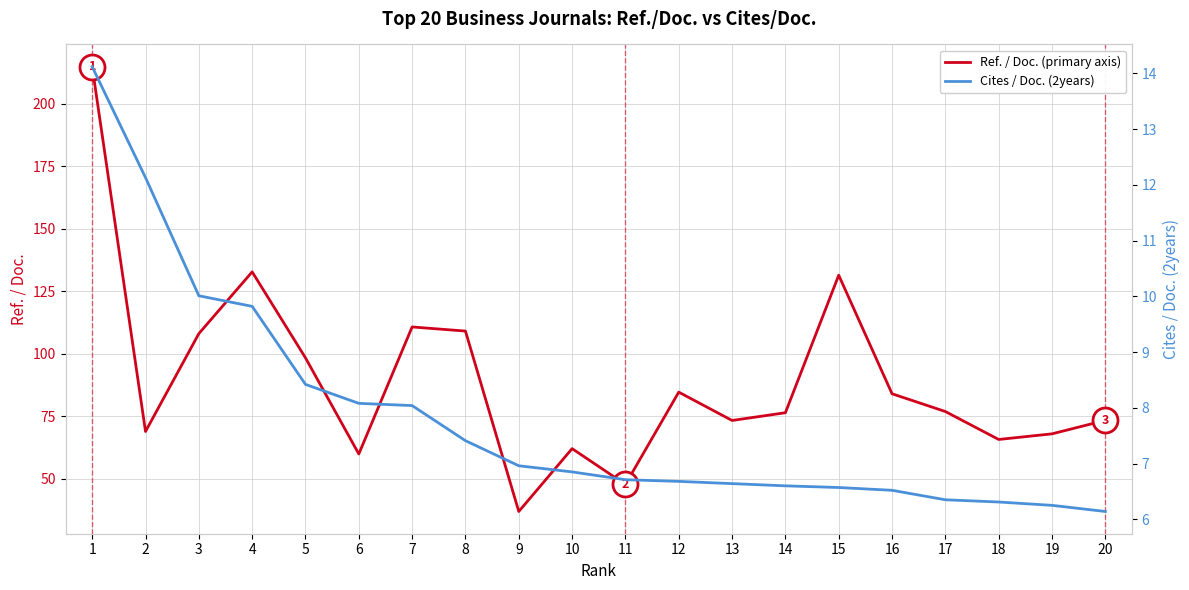

True or false: Ref. / Doc. (primary axis) and Cites / Doc. (2years) intersect in this chart.

False